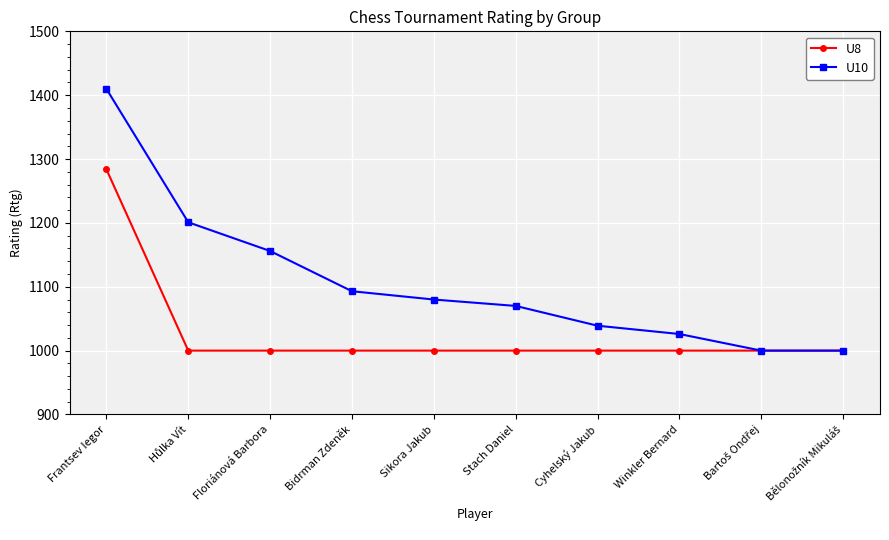

What is the difference between the maximum and second lowest values in the U8 series?

284